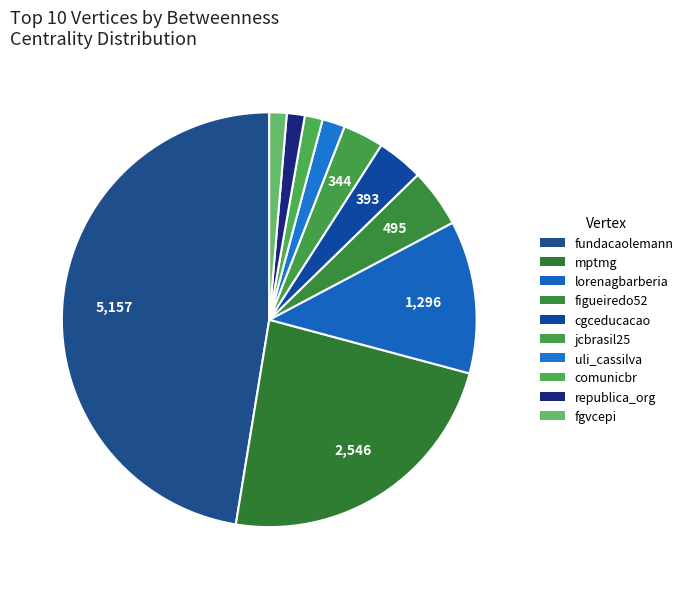

To the nearest percent, what percentage of the pie is fundacaolemann?

47%